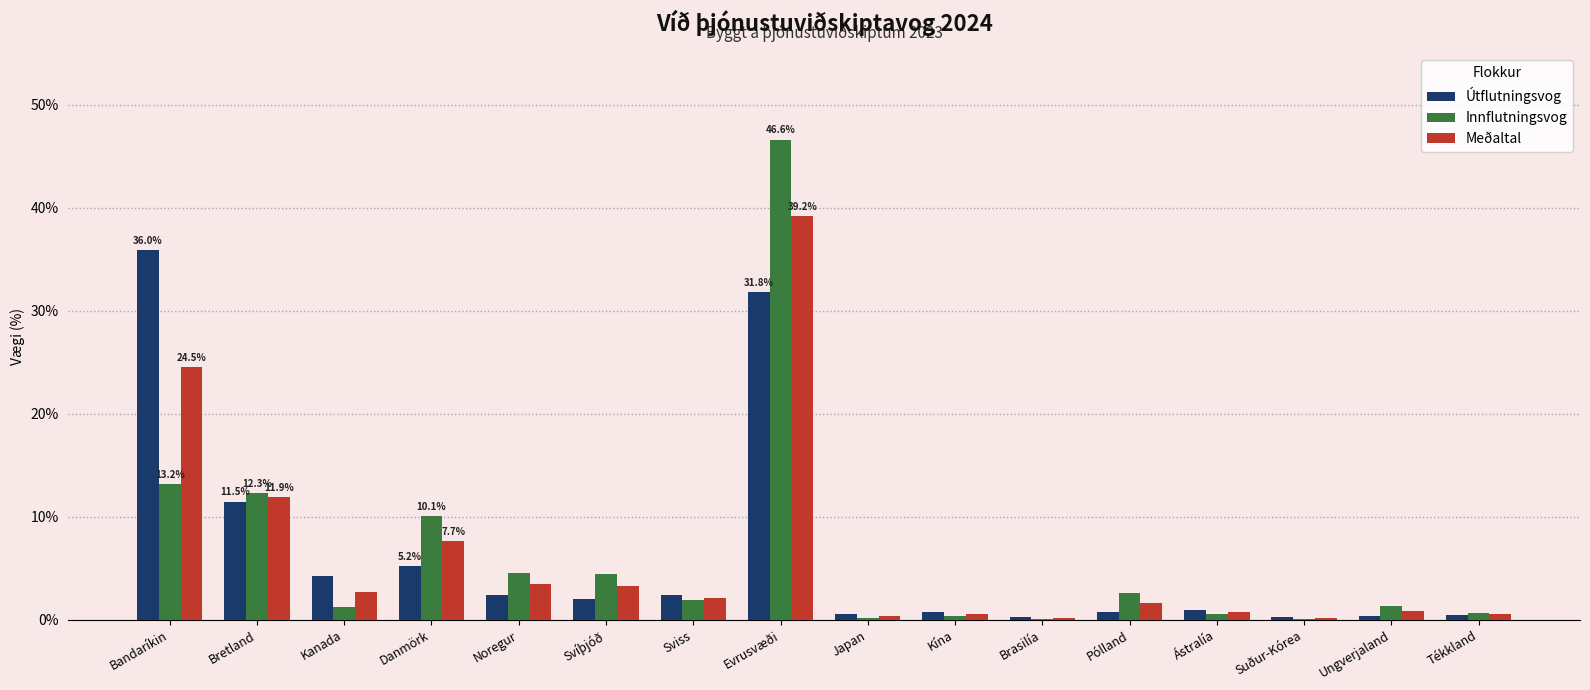

The value of Meðaltal at Ástralía is 0.7. True or false?

True